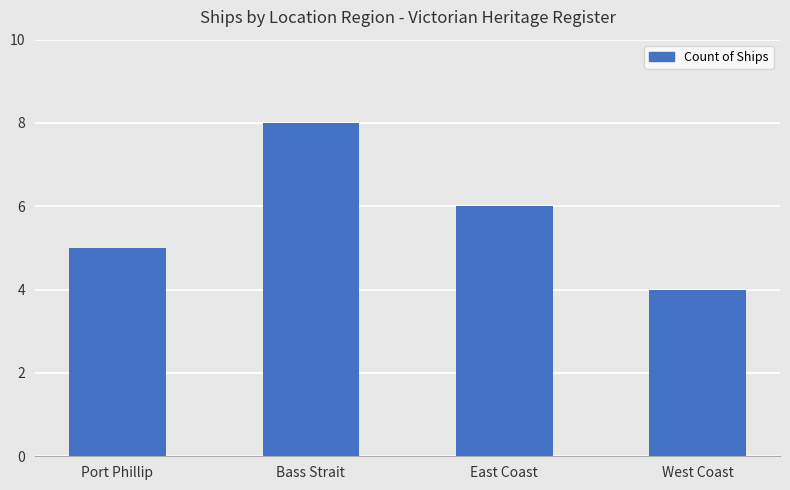

What is the change in value from Port Phillip to East Coast?

+1